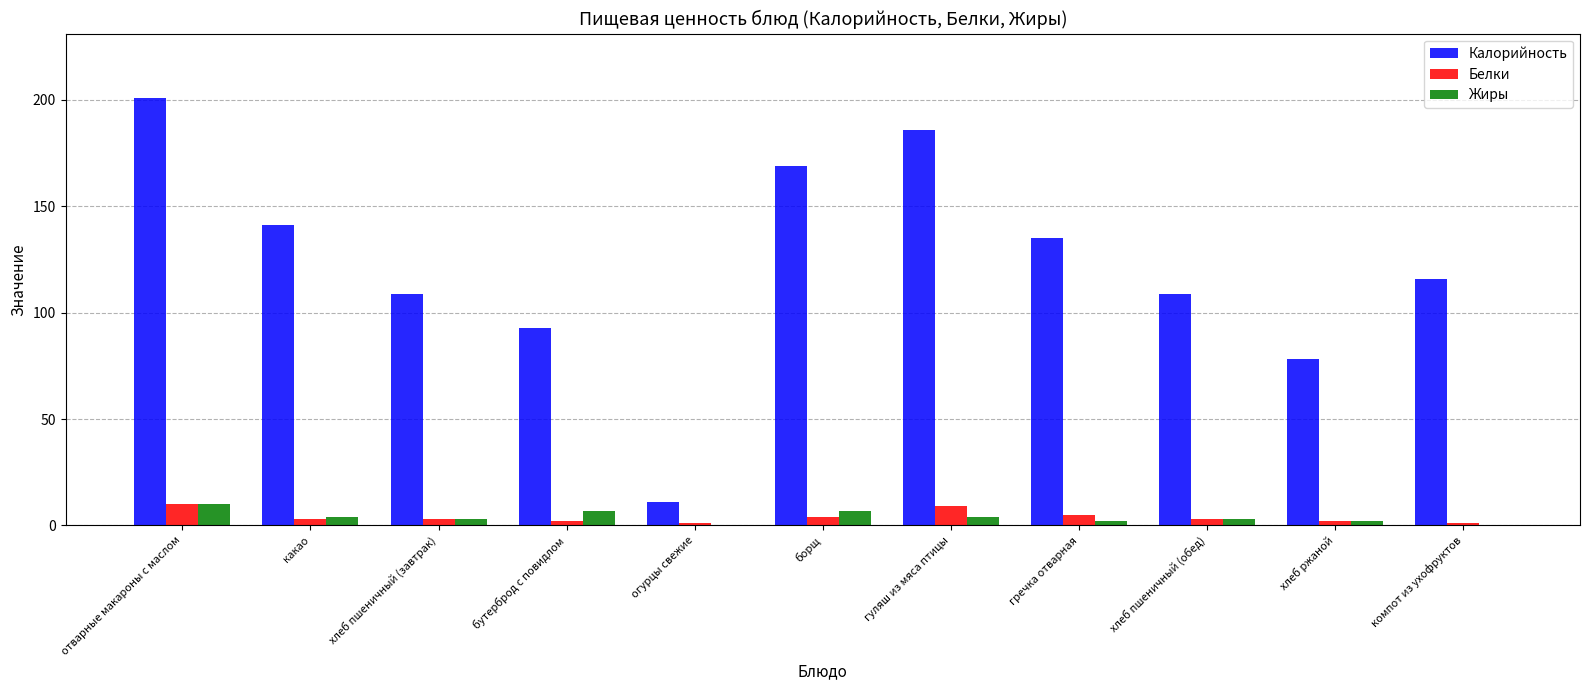

Reading left to right, extract all data points from this chart.

Калорийность: 201	141	109	93	11	169	186	135	109	78	116
Белки: 10	3	3	2	1	4	9	5	3	2	1
Жиры: 10	4	3	7	0	7	4	2	3	2	0